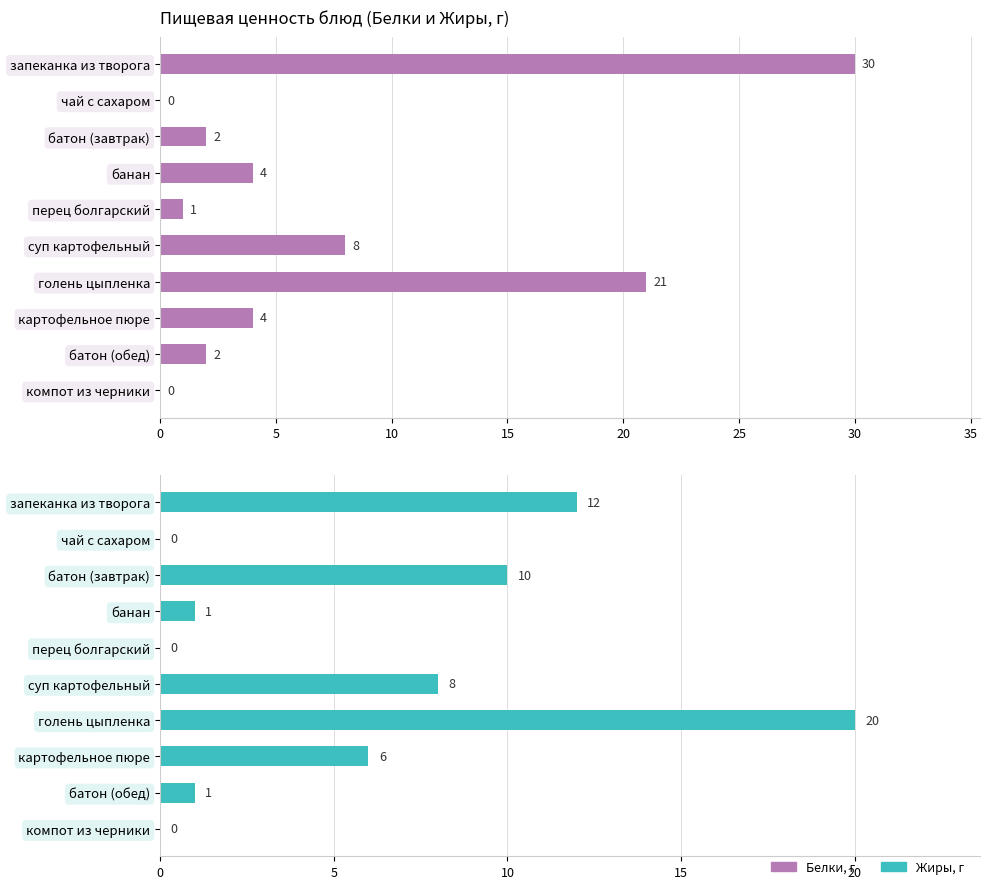

True or false: Белки has a value of 0 at компот из черники.

True